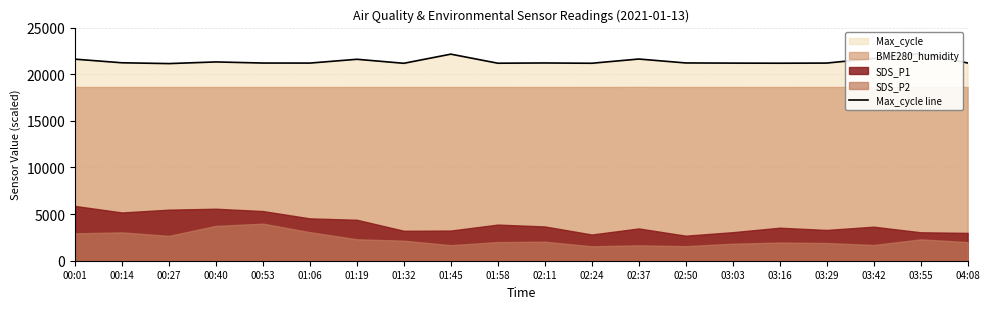

Reading right to left, transcribe all the data shown in this chart.

04:08=21207	03:55=22224	03:42=21693	03:29=21196	03:16=21181	03:03=21192	02:50=21209	02:37=21630	02:24=21176	02:11=21207	01:58=21181	01:45=22153	01:32=21172	01:19=21603	01:06=21195	00:53=21200	00:40=21318	00:27=21141	00:14=21228	00:01=21616